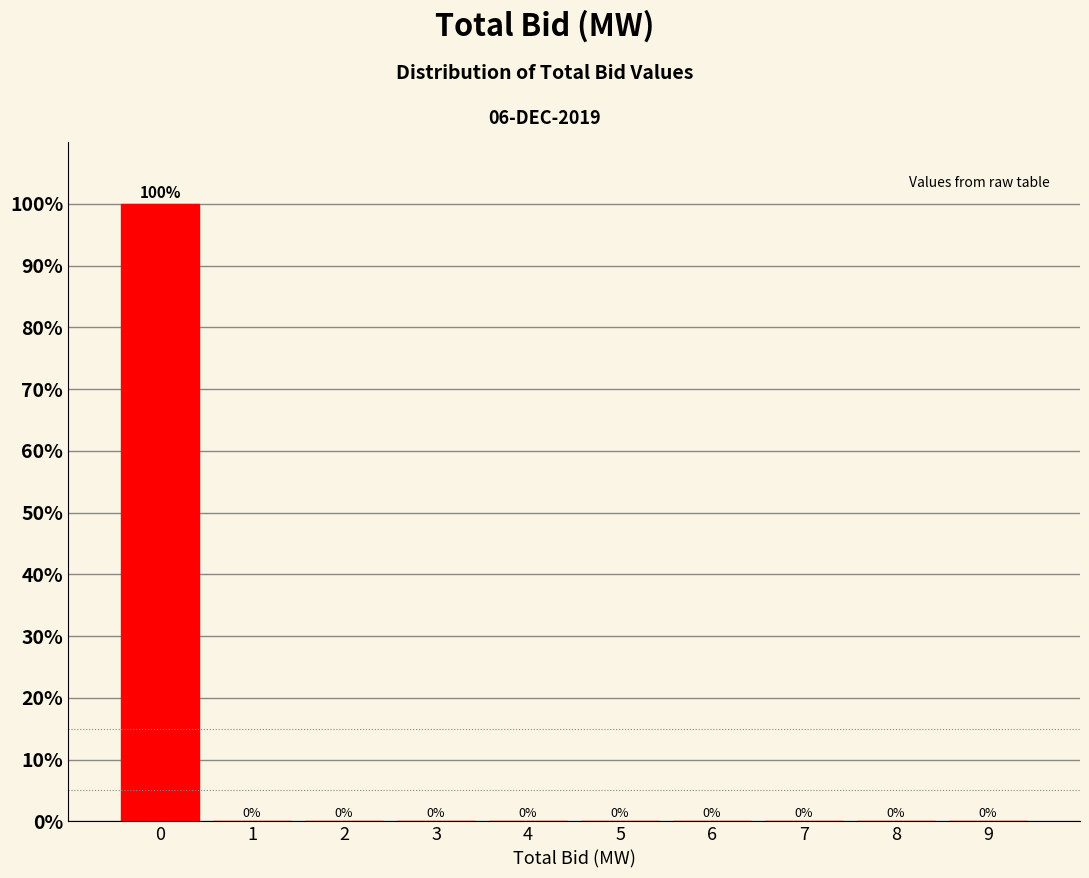

Reading left to right, transcribe this chart: for each bar, give the range it covers on the x-axis and its height.

-0.5 to 0.5: 100
0.5 to 1.5: 0
1.5 to 2.5: 0
2.5 to 3.5: 0
3.5 to 4.5: 0
4.5 to 5.5: 0
5.5 to 6.5: 0
6.5 to 7.5: 0
7.5 to 8.5: 0
8.5 to 9.5: 0